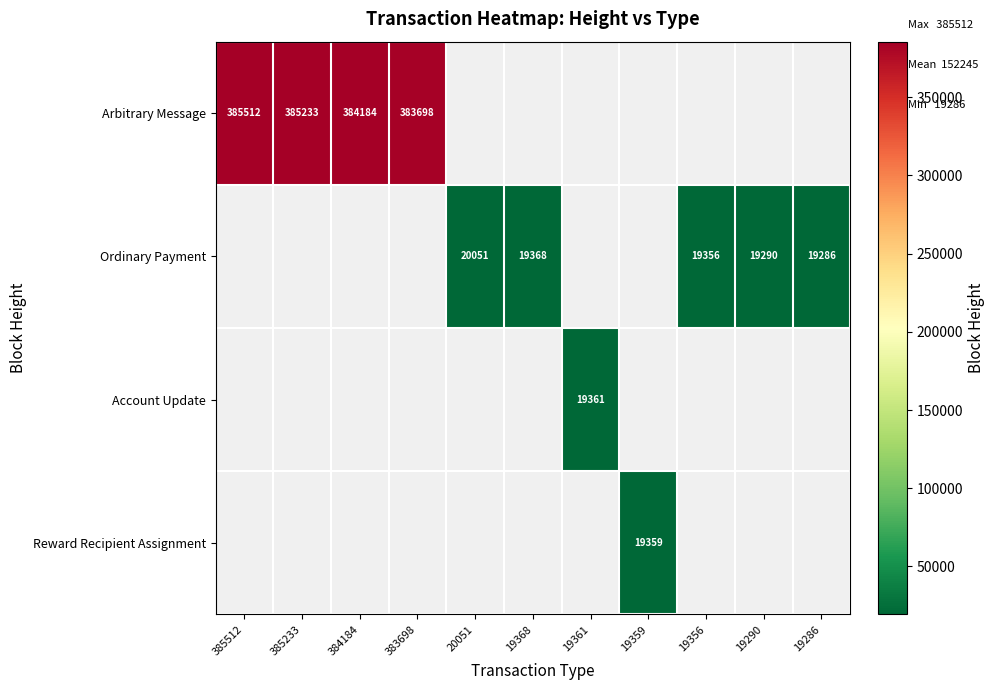

The Ordinary Payment series shows 19286 at 19286. True or false?

True